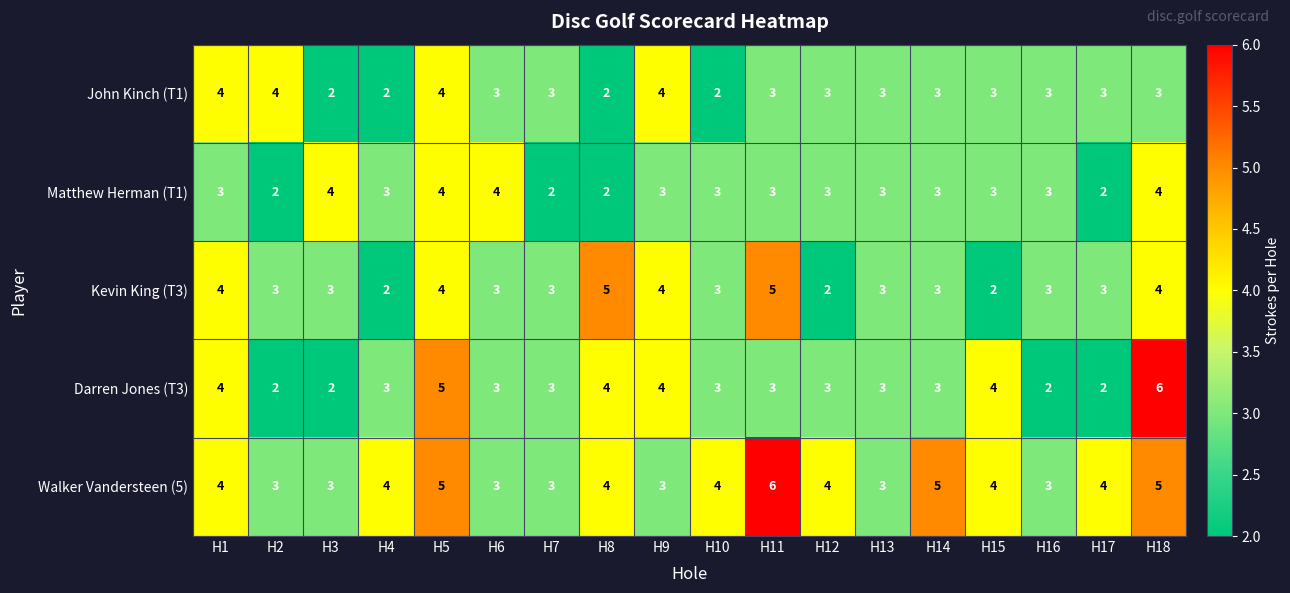

How many distinct data groups are displayed?

5